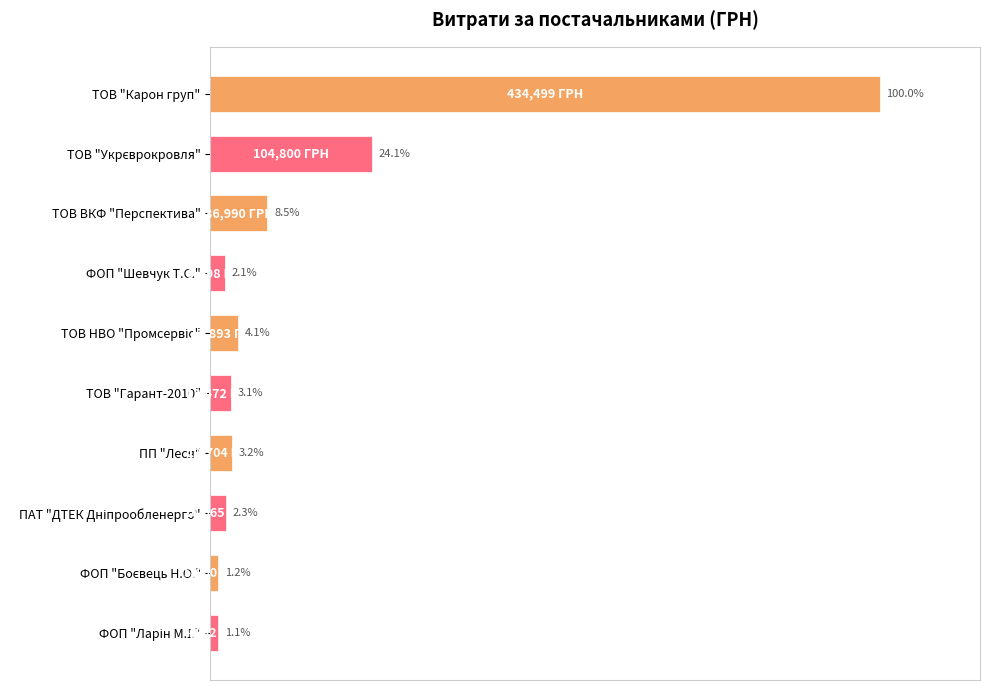

Which category has the highest value across all series?

ТОВ "Карон груп"